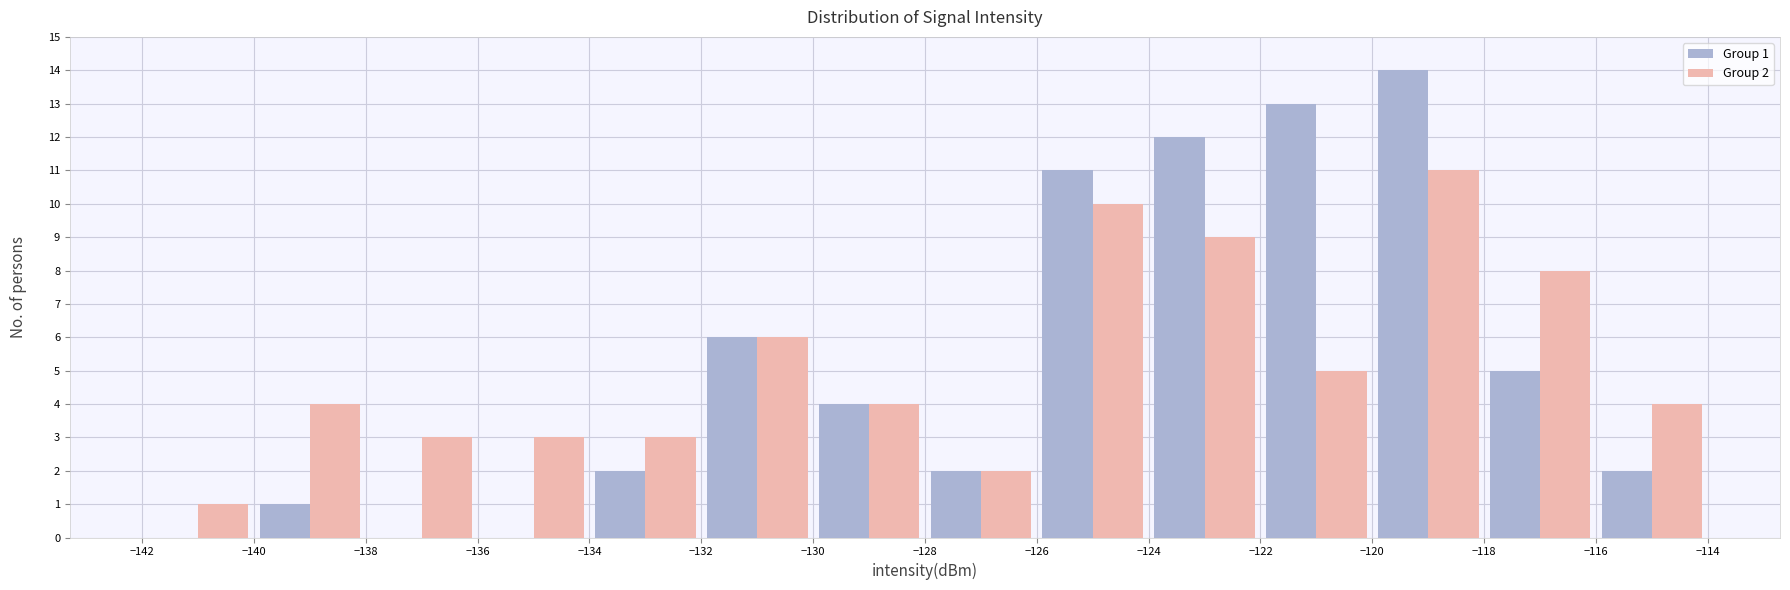

In the Group 2 series, which range on the x-axis has the tallest bar?

-120 to -118